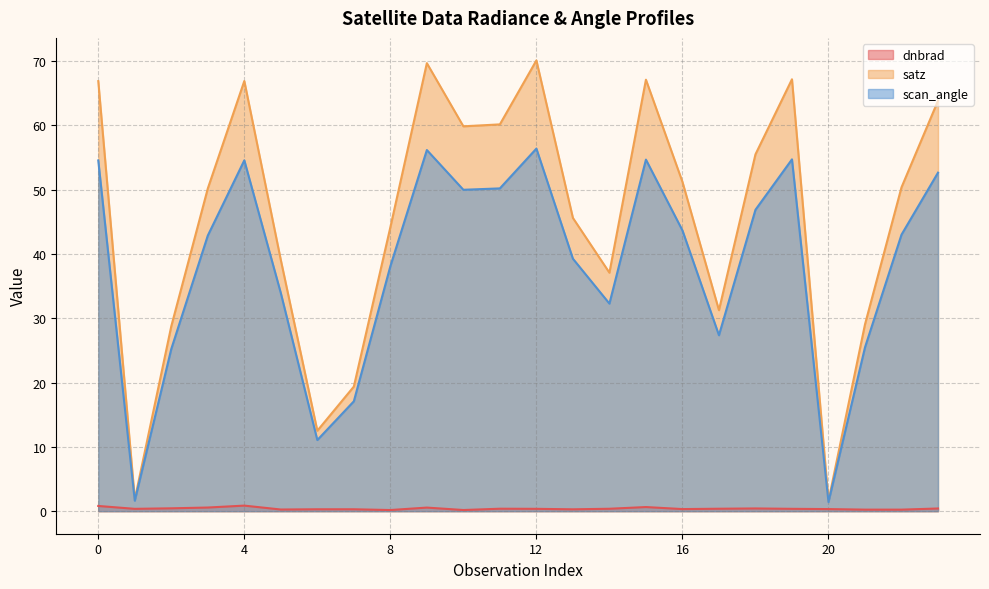

What is the lowest value of the dnbrad series?

0.2